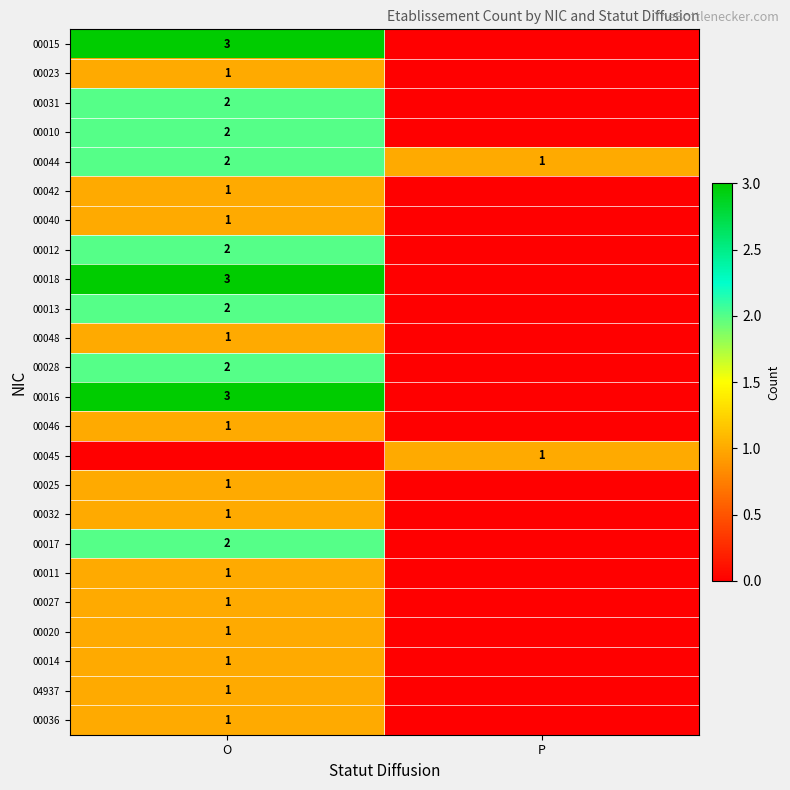

The 00042 series shows 2 at O. True or false?

False